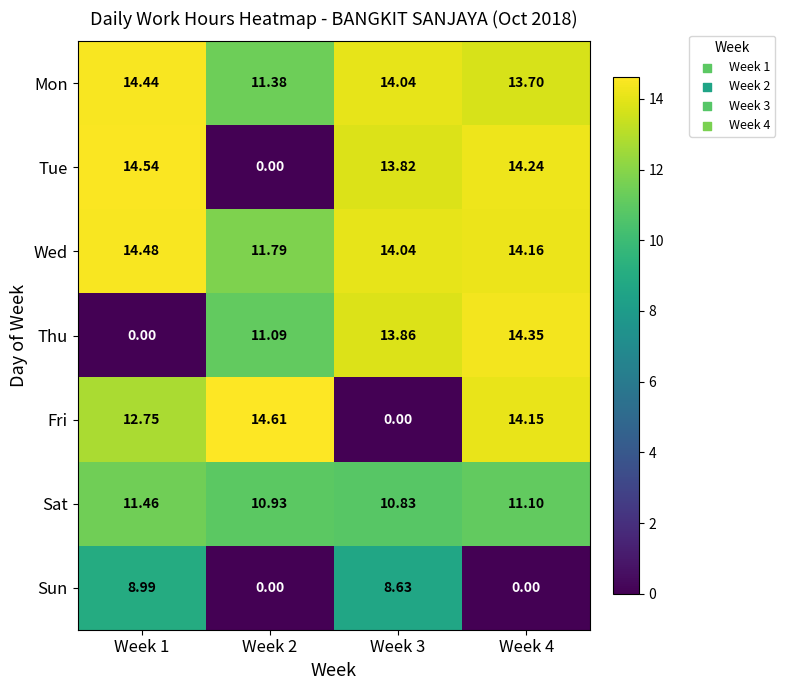

What is the greatest value displayed?

14.6